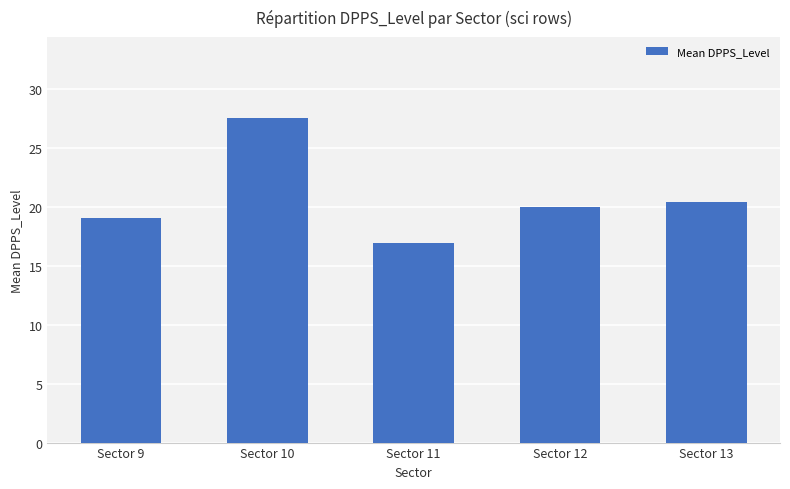

What is the difference between the second highest and second lowest values?

1.4